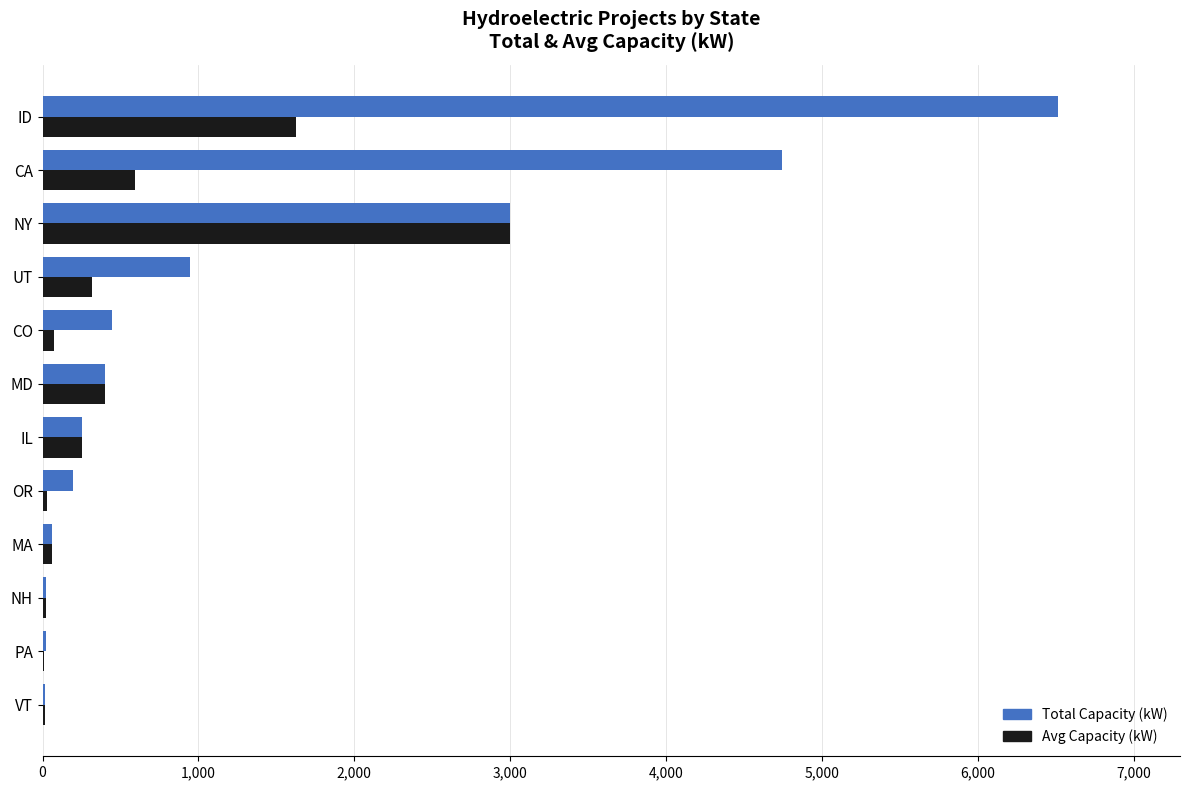

How many data points does each series have?

12